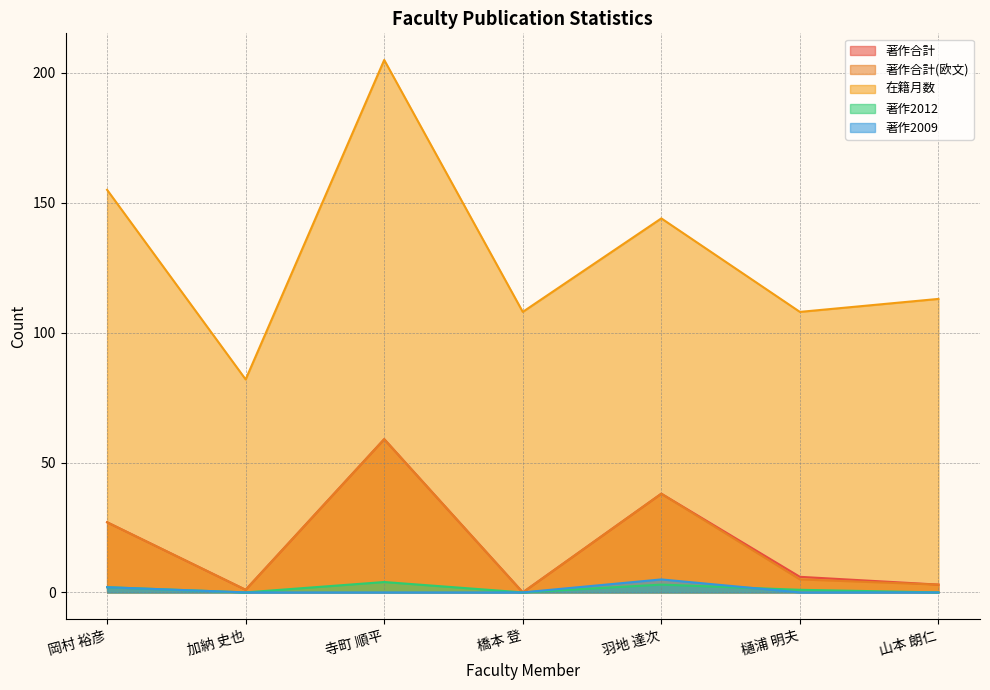

How many lines are shown in the chart?

5